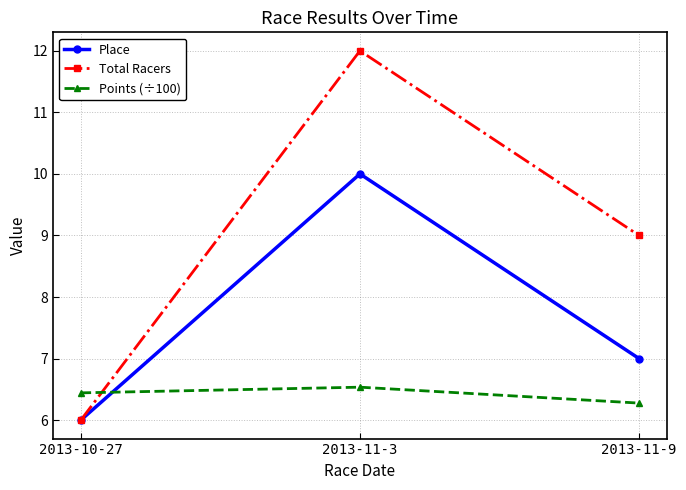

How many lines are shown in the chart?

3